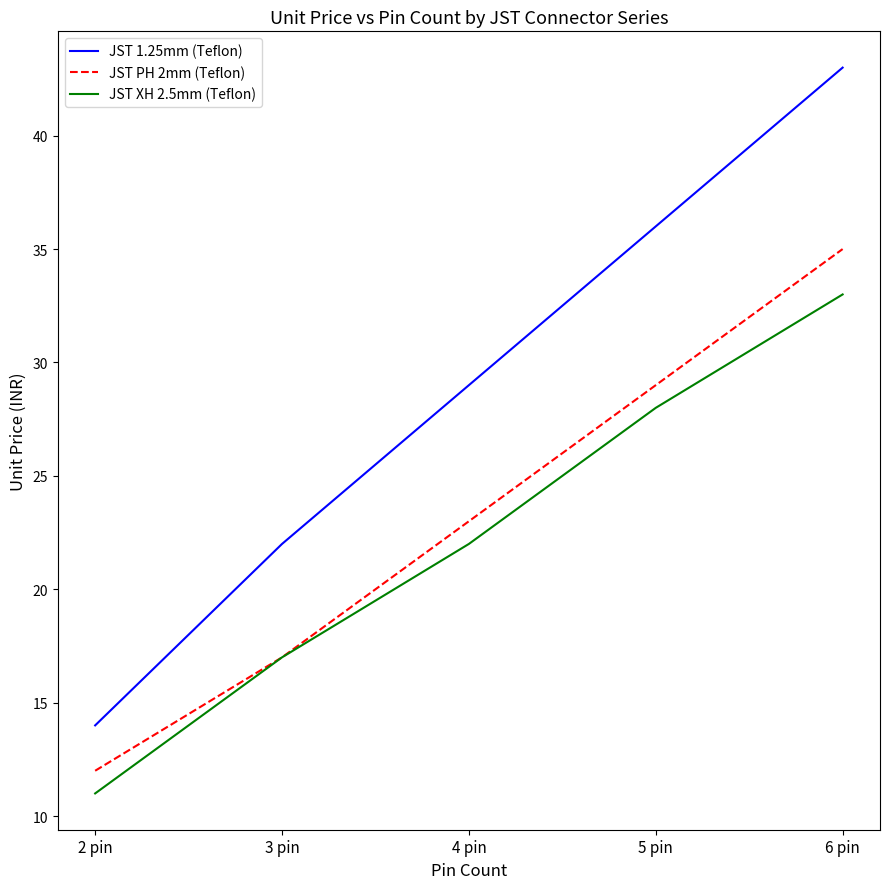

The JST XH 2.5mm (Teflon) series shows 22 at 3 pin. True or false?

False